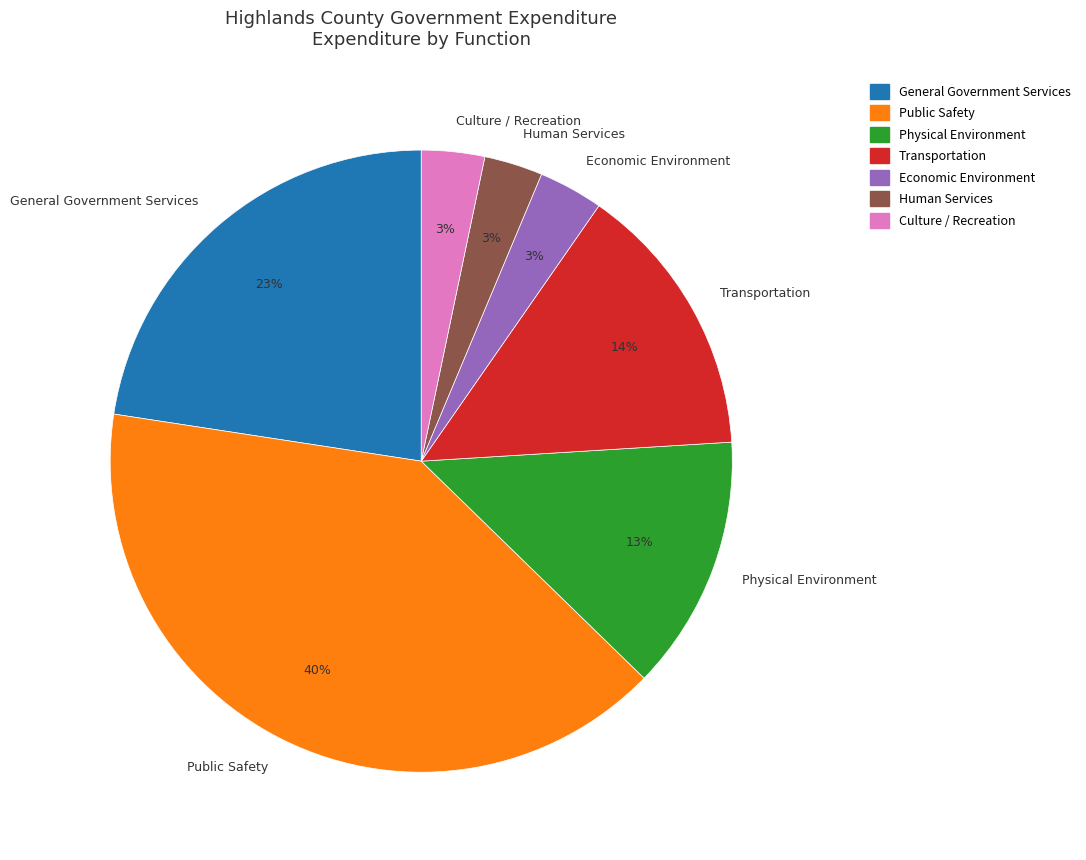

What is the largest slice in the pie chart?

Public Safety